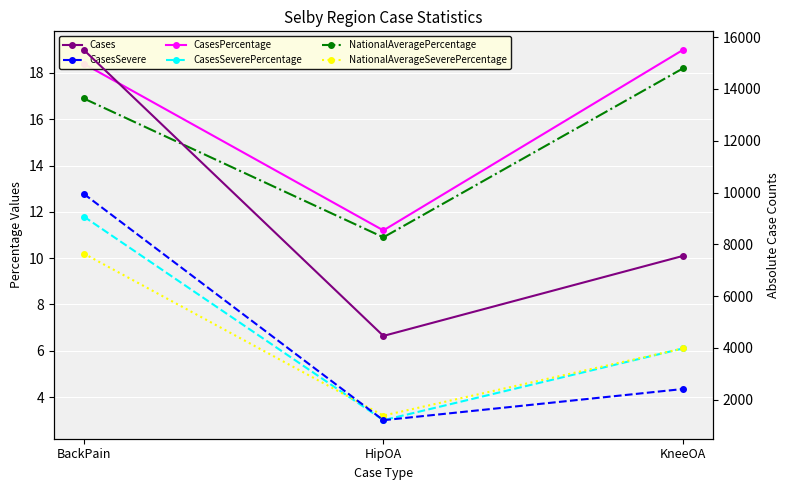

The value of Cases at BackPain is 22689.2. True or false?

False